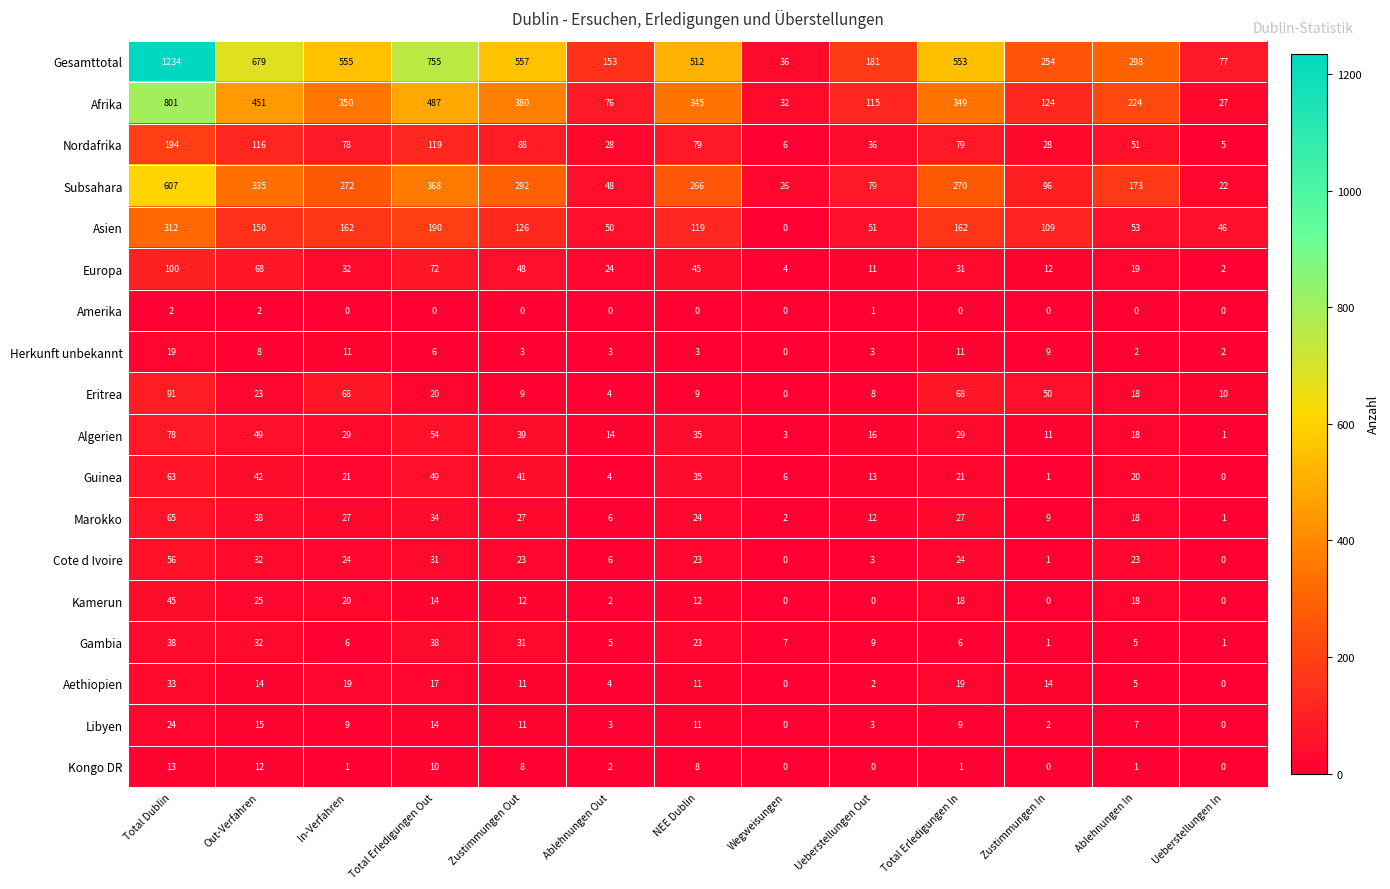

The value of Subsahara at Total Erledigungen Out is 247. True or false?

False